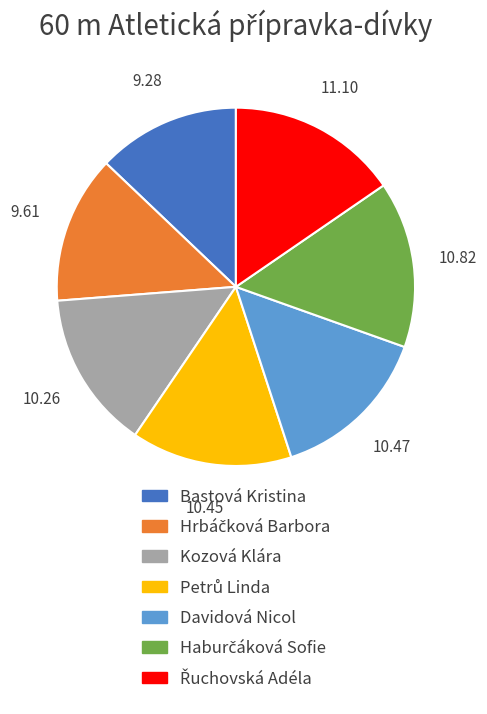

Does any single category account for the majority?

No